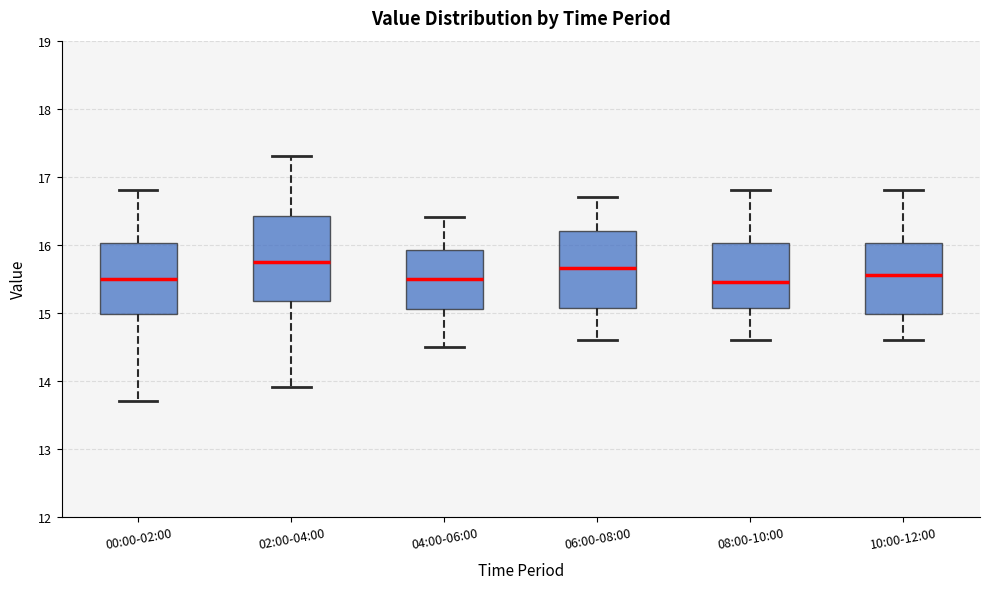

Reading left to right, transcribe this box plot: for each box, give where its median line is, the range the box spans, and where its two whiskers end, as read against the y-axis. The values are not printed on the chart, so give them approximately, as read against the axis.

00:00-02:00: median 15.5, box 15.0 to 16.0, whiskers 13.7 to 16.8
02:00-04:00: median 15.8, box 15.2 to 16.4, whiskers 13.9 to 17.3
04:00-06:00: median 15.5, box 15.1 to 15.9, whiskers 14.5 to 16.4
06:00-08:00: median 15.7, box 15.1 to 16.2, whiskers 14.6 to 16.7
08:00-10:00: median 15.5, box 15.1 to 16.0, whiskers 14.6 to 16.8
10:00-12:00: median 15.6, box 15.0 to 16.0, whiskers 14.6 to 16.8